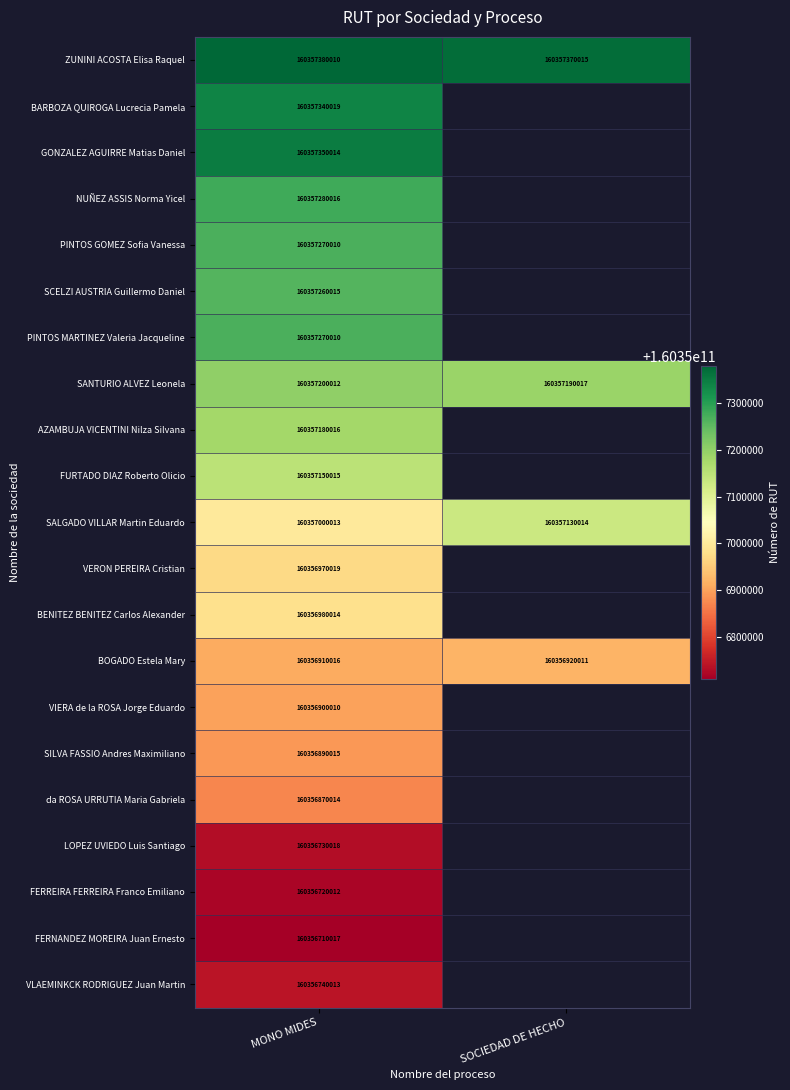

The BENITEZ BENITEZ Carlos Alexander series shows 91124116384 at MONO MIDES. True or false?

False